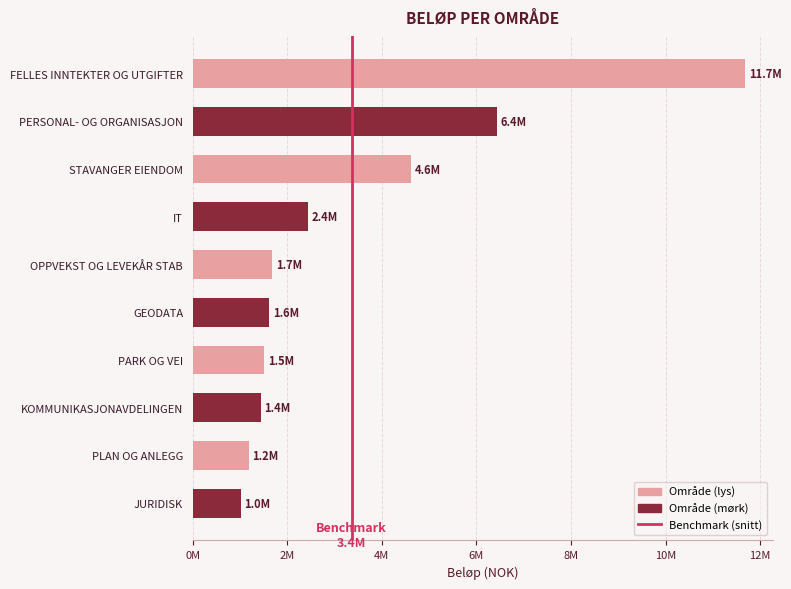

Are the bars horizontal?

Yes